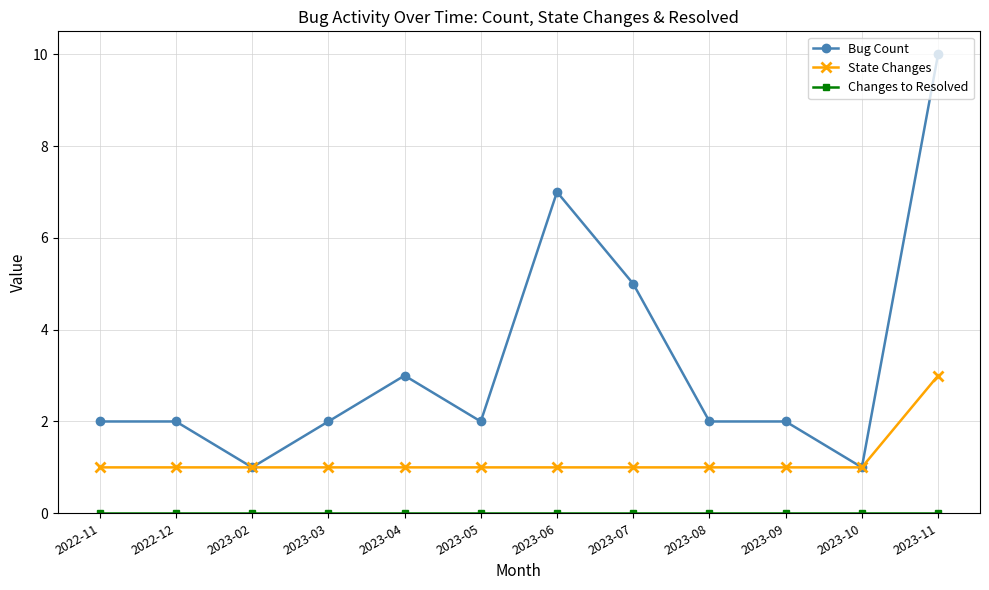

At which label does Bug Count reach its peak?

2023-11